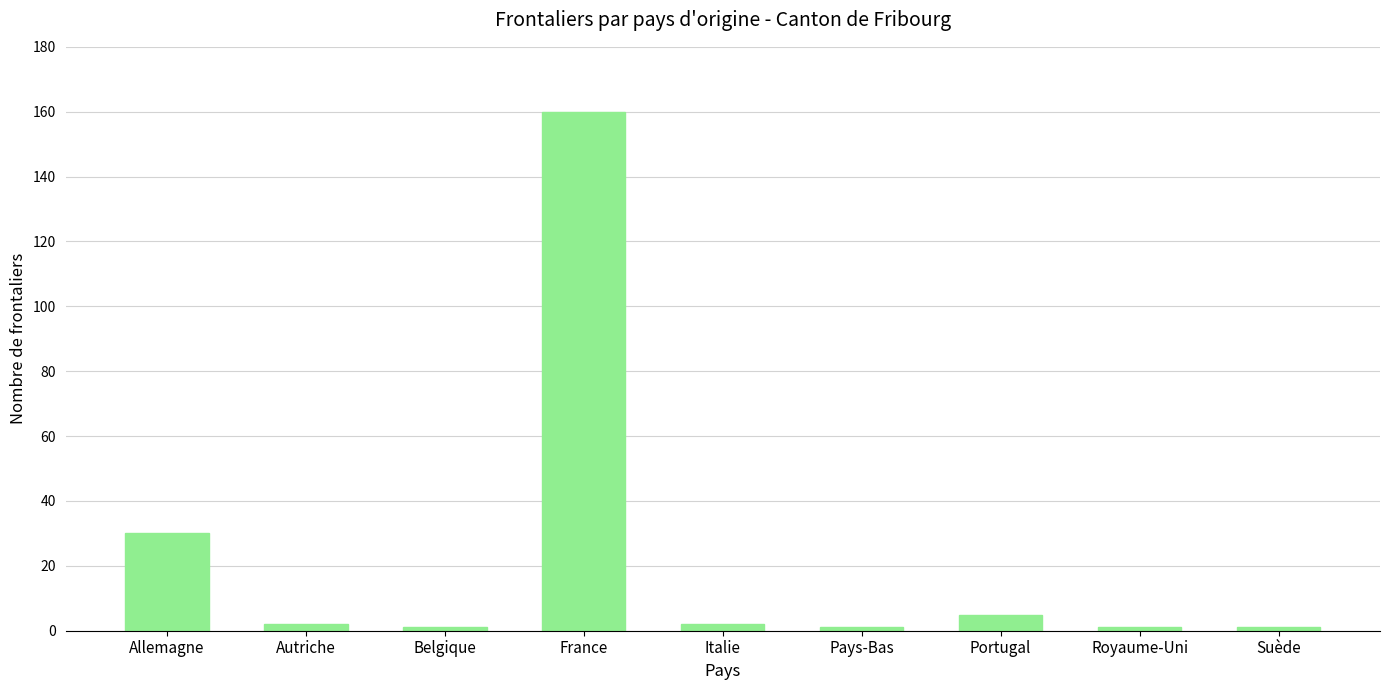

Does the chart contain any negative values?

No